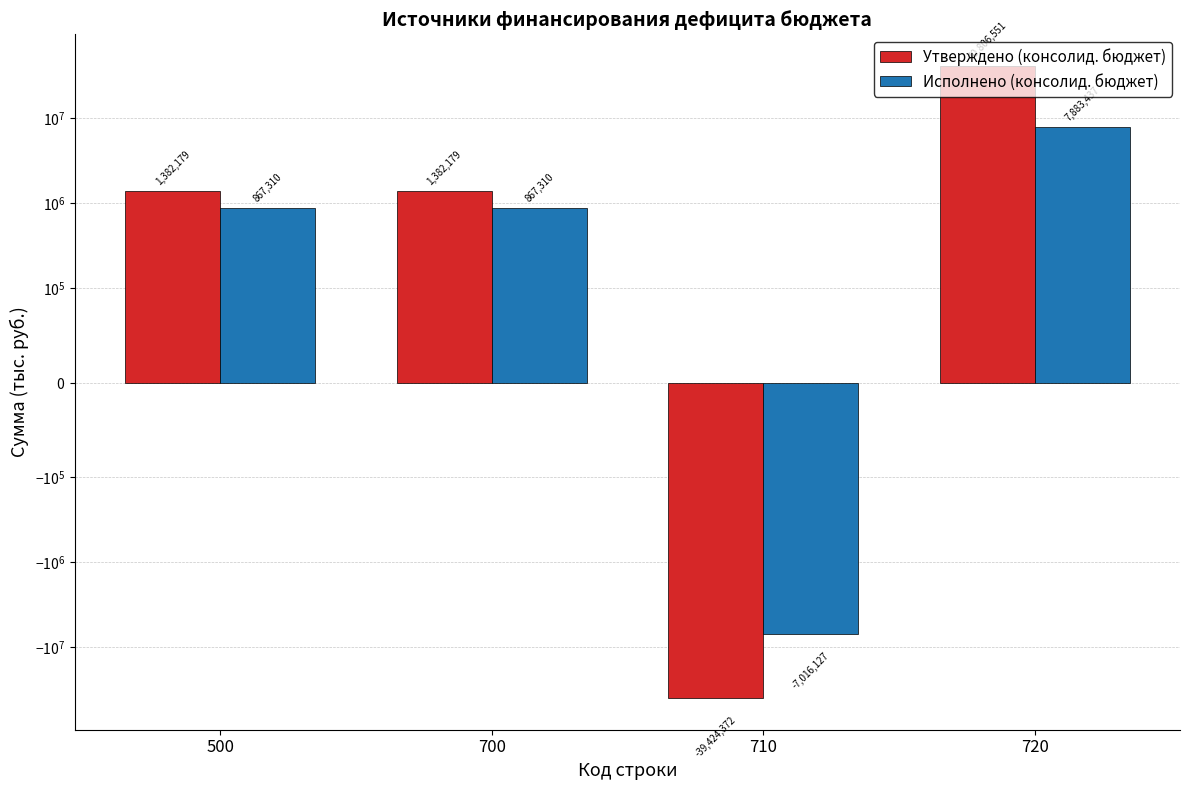

Reading right to left, what are all the values shown in this chart?

Утверждено (консолид. бюджет): 720=40806551.5	710=-39424372.4	700=1382179.1	500=1382179.1
Исполнено (консолид. бюджет): 720=7883436.6	710=-7016127.0	700=867309.7	500=867309.7